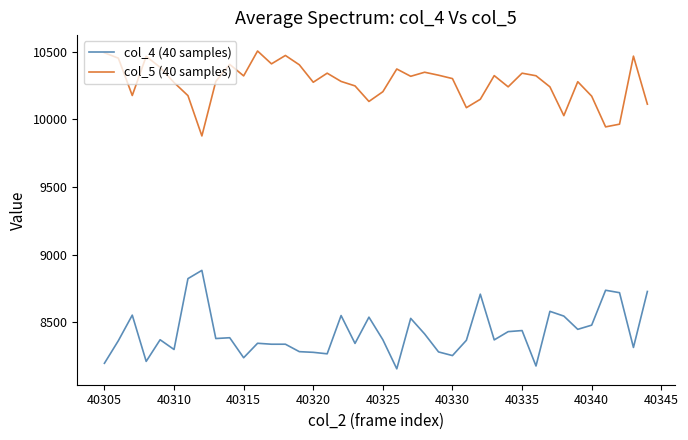

Which series has the largest total across all categories?

col_5 (40 samples)